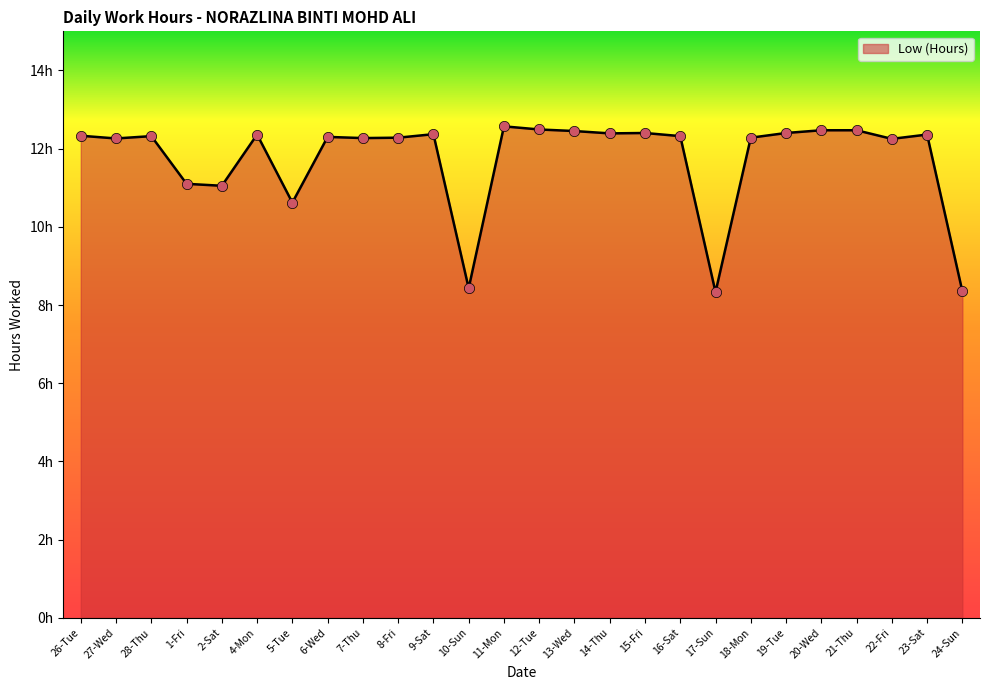

Is this an area chart (filled region under the line)?

Yes